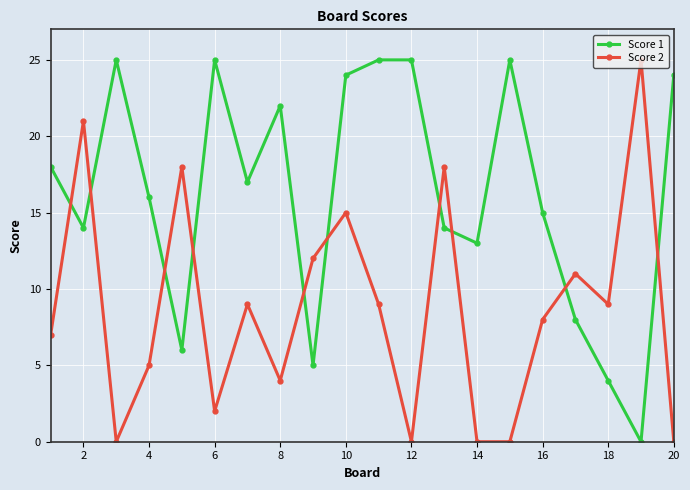

List the series in order of their overall mean, highest first.

Score 1, Score 2